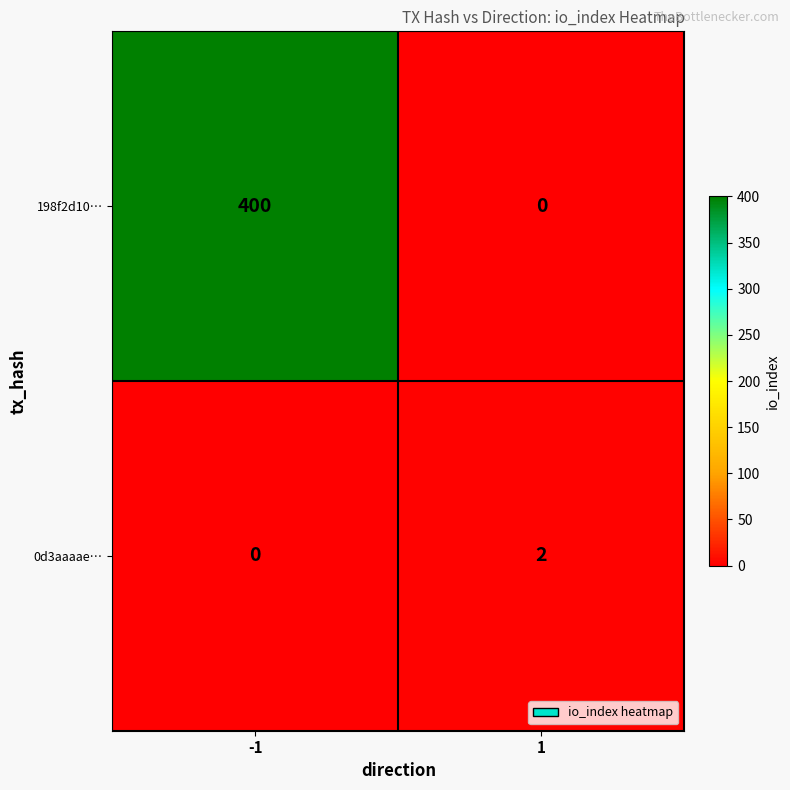

What is the sum of the 198f2d10… values at 1 and -1?

400